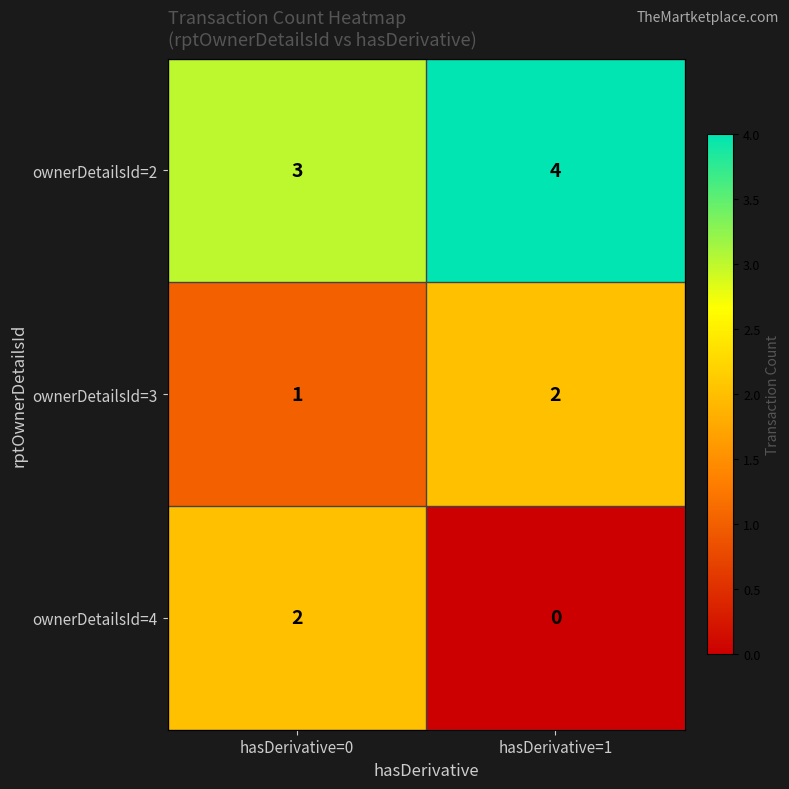

Reading left to right, transcribe all the data shown in this chart.

ownerDetailsId=2: 3	4
ownerDetailsId=3: 1	2
ownerDetailsId=4: 2	0